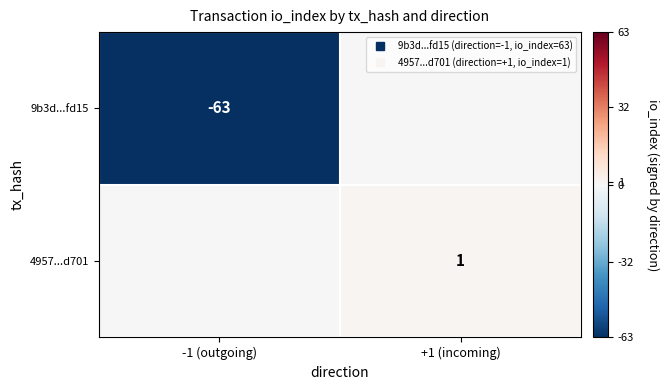

What is the average value of the 9b3d...fd15 series?

-32